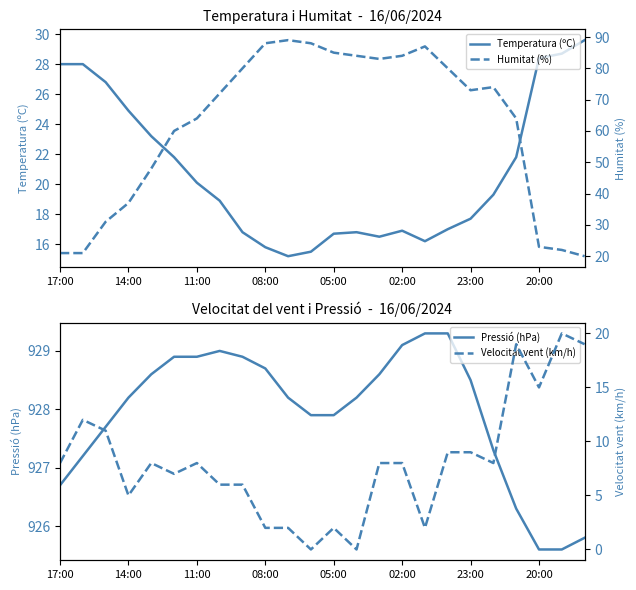

In Temperatura (ºC), how many points are higher than both neighbors (excluding endpoints)?

2